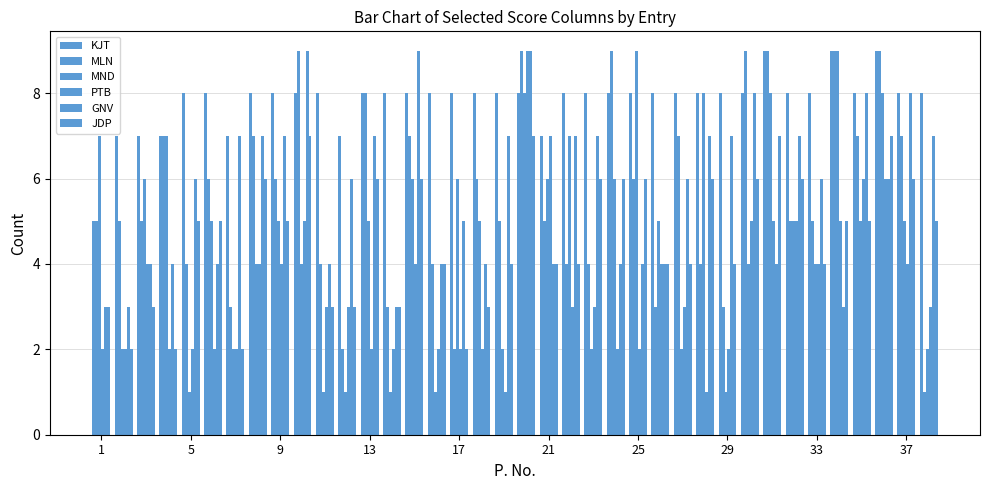

Count the number of categories in the chart.

38